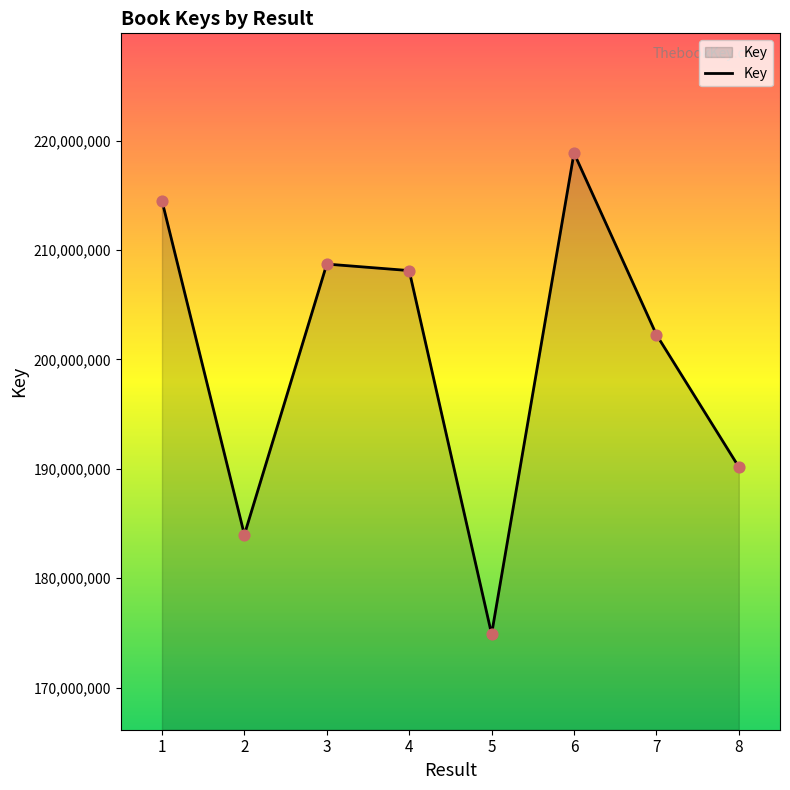

Which has a higher value, 6 or 3?

6